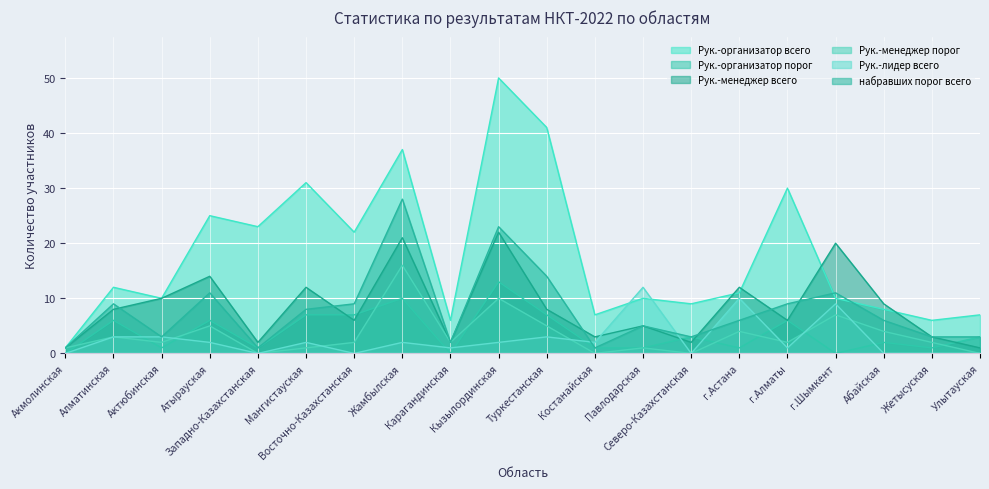

At which category does the chart reach its minimum across all series?

Акмолинская